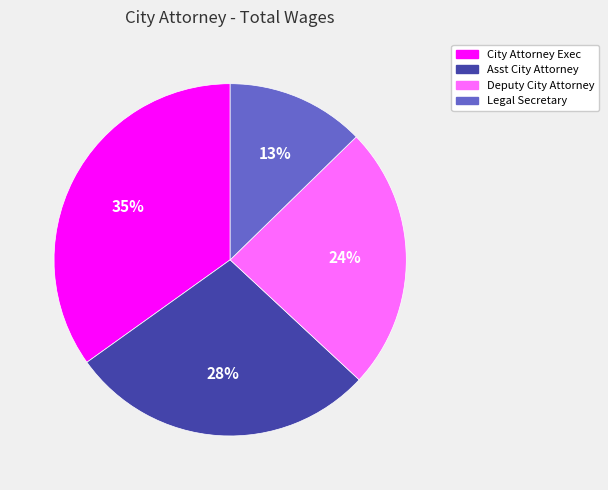

To the nearest percent, what is the difference between the largest and smallest slice percentages?

22%